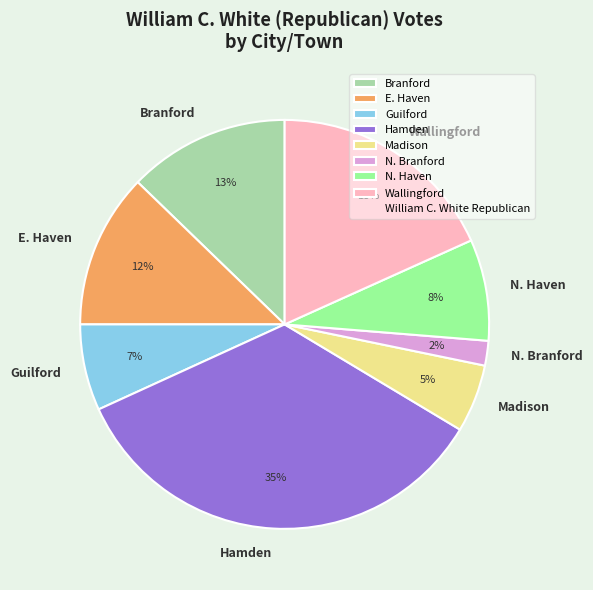

Rank the categories by value from lowest to highest.

N. Branford, Madison, Guilford, N. Haven, E. Haven, Branford, Wallingford, Hamden